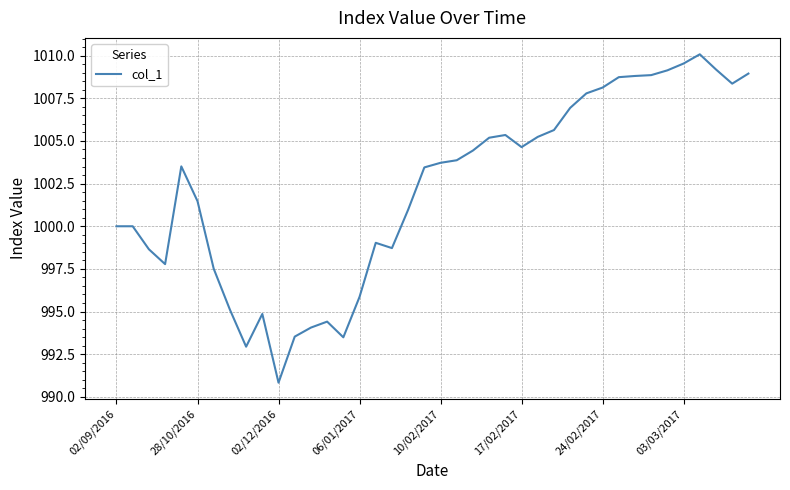

What is the greatest value displayed?

1010.1